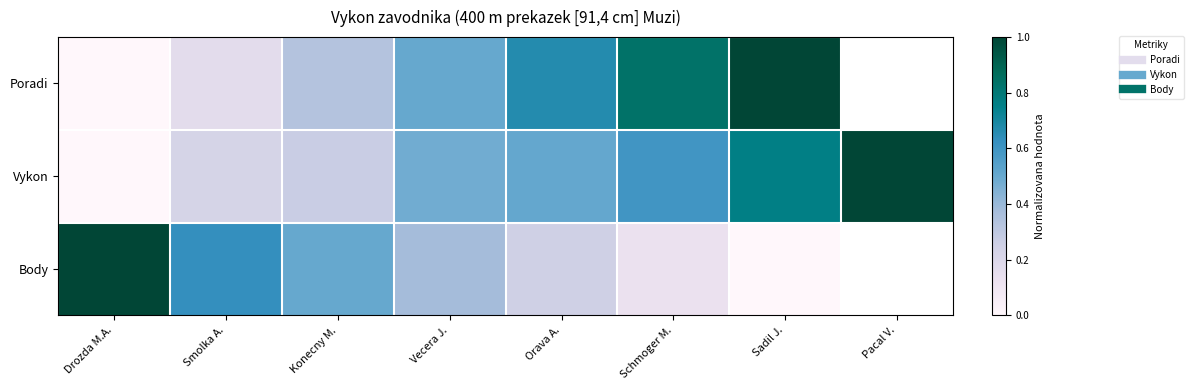

Is it true that Body equals 0.2 at Smolka A.?

False